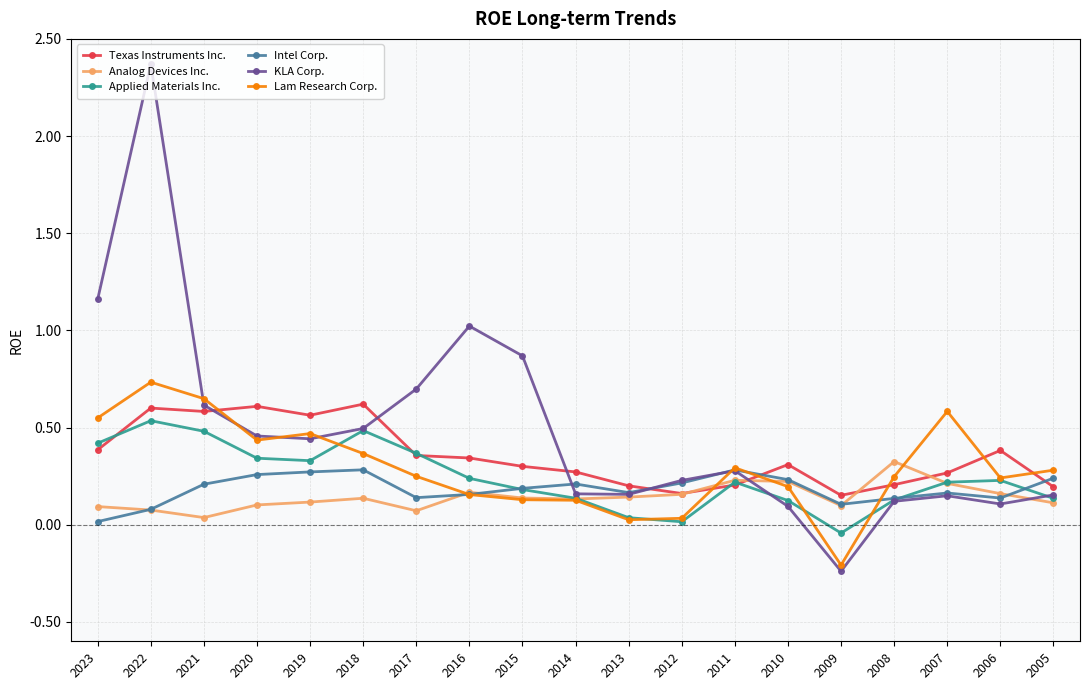

Is it true that Analog Devices Inc. equals 0.1 at 2011?

False